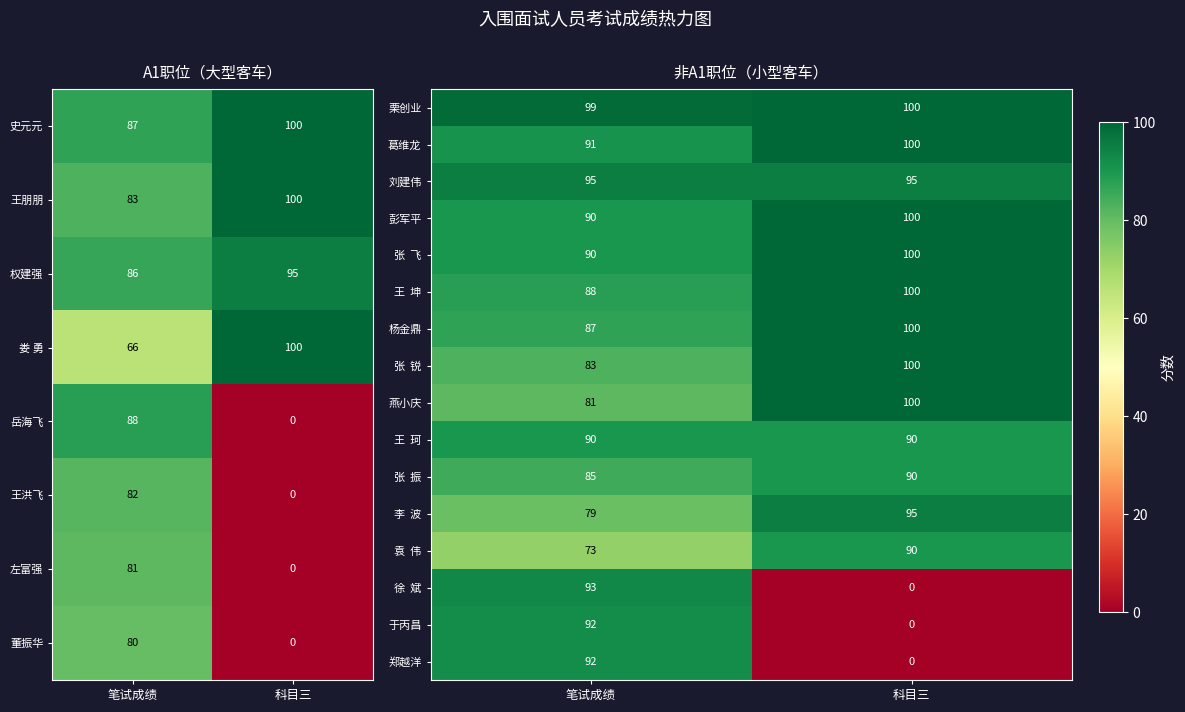

Is it true that 燕小庆 equals 100 at 科目三?

True